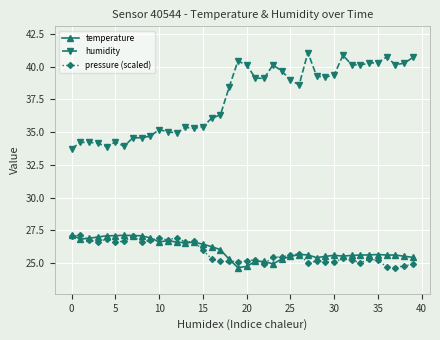

How many data points does each series have?

40